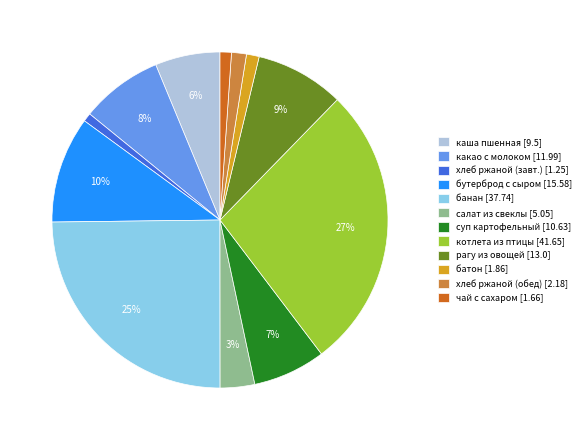

Which slice is the largest?

котлета из птицы [41.65]